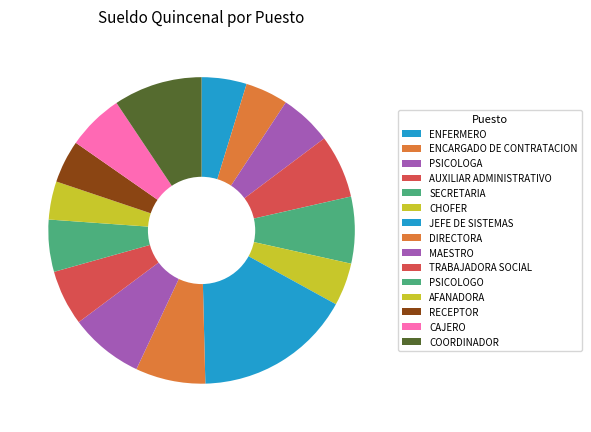

Does AFANADORA represent more than half of the total?

No